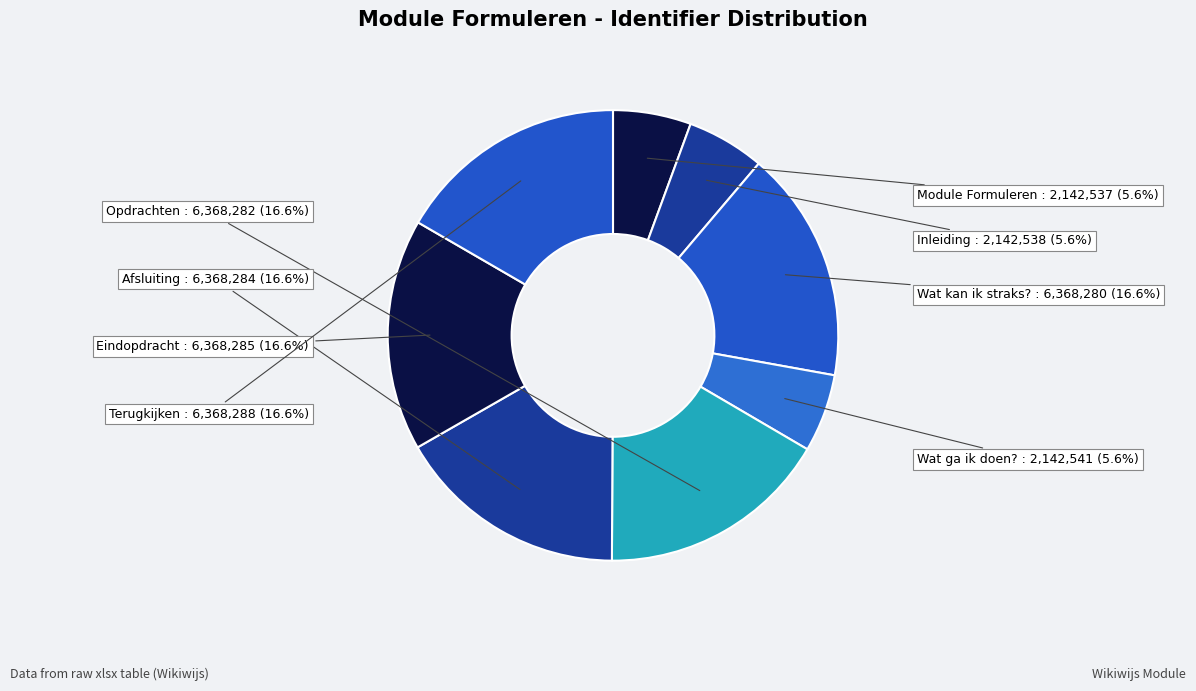

Is Terugkijken the majority of the pie?

No